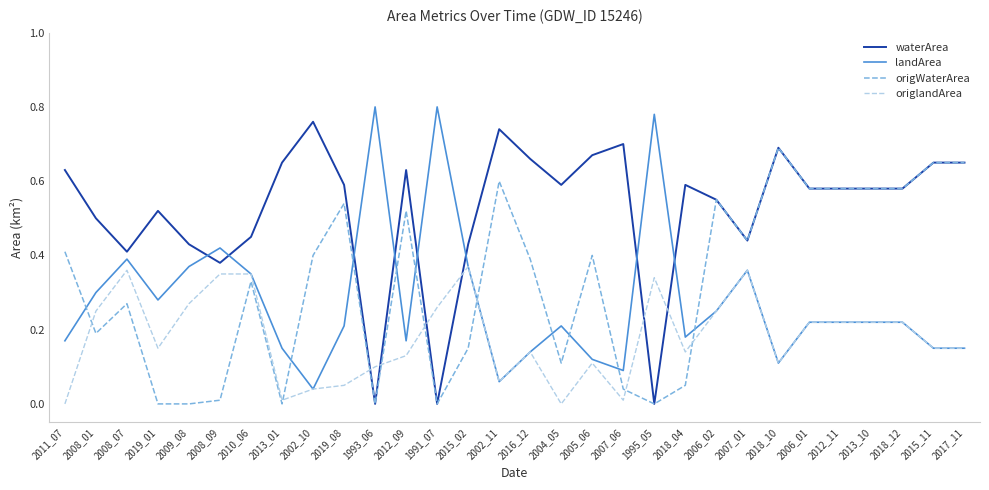

The origlandArea series shows 0.2 at 2018_12. True or false?

True